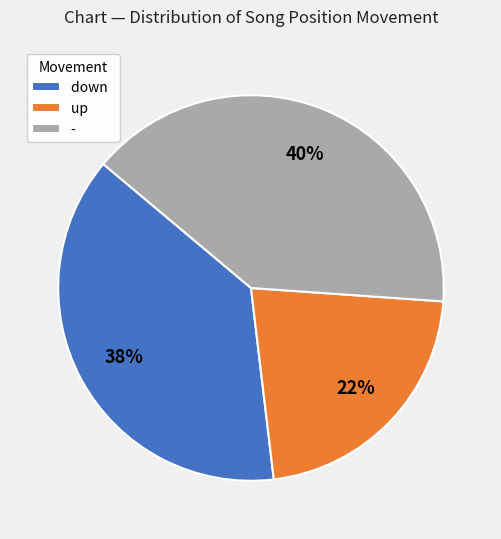

To the nearest percent, what is the average slice percentage?

33%